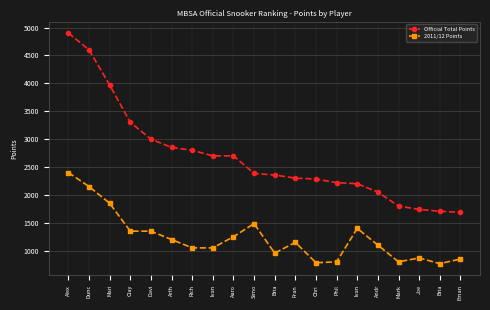

Is this an area chart (filled region under the line)?

No